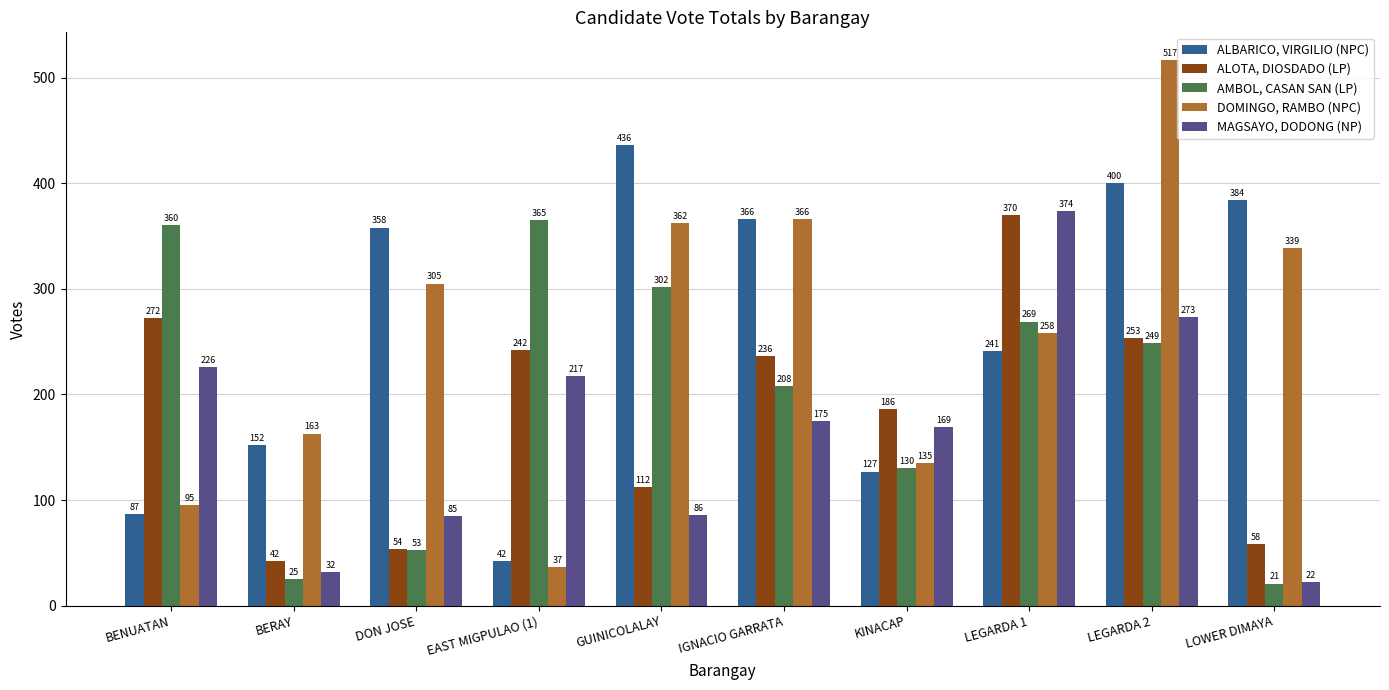

Reading left to right, extract all data points from this chart.

ALBARICO, VIRGILIO (NPC): BENUATAN=87	BERAY=152	DON JOSE=358	EAST MIGPULAO (1)=42	GUINICOLALAY=436	IGNACIO GARRATA=366	KINACAP=127	LEGARDA 1=241	LEGARDA 2=400	LOWER DIMAYA=384
ALOTA, DIOSDADO (LP): BENUATAN=272	BERAY=42	DON JOSE=54	EAST MIGPULAO (1)=242	GUINICOLALAY=112	IGNACIO GARRATA=236	KINACAP=186	LEGARDA 1=370	LEGARDA 2=253	LOWER DIMAYA=58
AMBOL, CASAN SAN (LP): BENUATAN=360	BERAY=25	DON JOSE=53	EAST MIGPULAO (1)=365	GUINICOLALAY=302	IGNACIO GARRATA=208	KINACAP=130	LEGARDA 1=269	LEGARDA 2=249	LOWER DIMAYA=21
DOMINGO, RAMBO (NPC): BENUATAN=95	BERAY=163	DON JOSE=305	EAST MIGPULAO (1)=37	GUINICOLALAY=362	IGNACIO GARRATA=366	KINACAP=135	LEGARDA 1=258	LEGARDA 2=517	LOWER DIMAYA=339
MAGSAYO, DODONG (NP): BENUATAN=226	BERAY=32	DON JOSE=85	EAST MIGPULAO (1)=217	GUINICOLALAY=86	IGNACIO GARRATA=175	KINACAP=169	LEGARDA 1=374	LEGARDA 2=273	LOWER DIMAYA=22